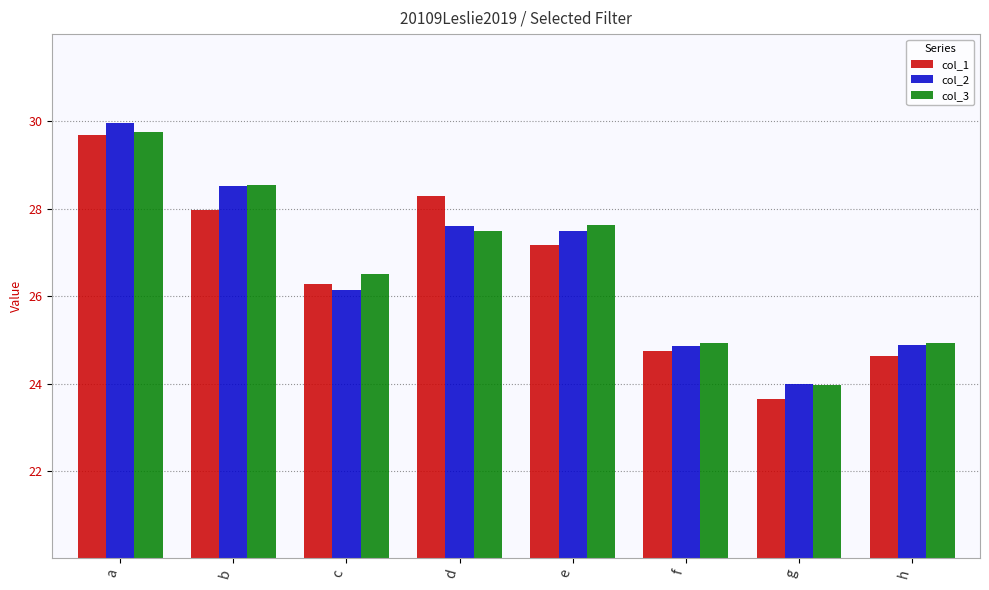

What is the sum of all col_3 values?

213.8